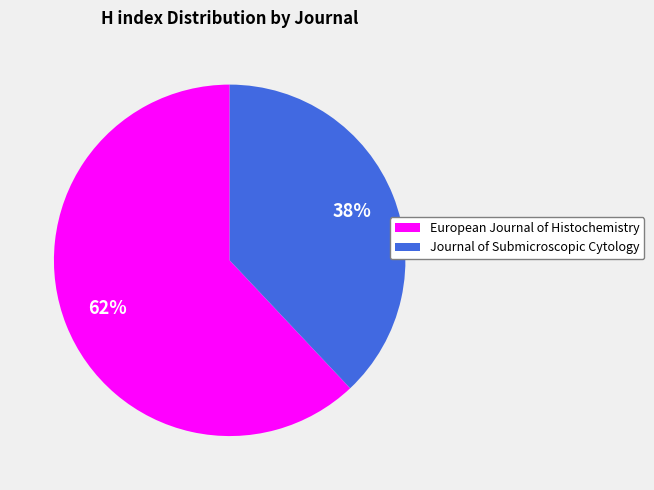

What percentage is the Journal of Submicroscopic Cytology slice, to the nearest percent?

38%